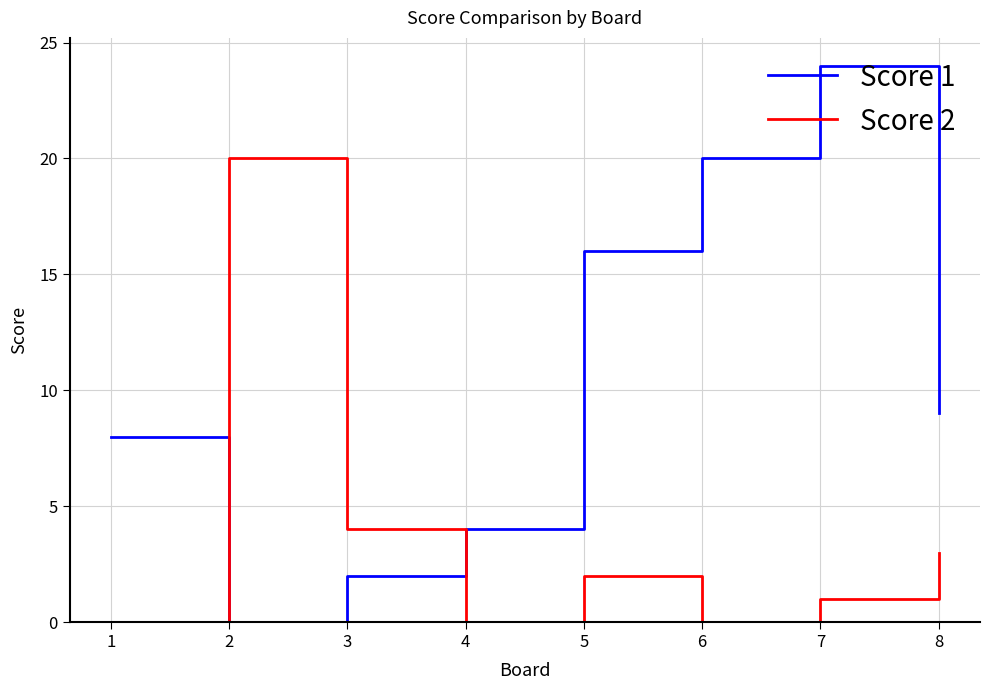

Where is Score 2 nearest to the value 10?

3